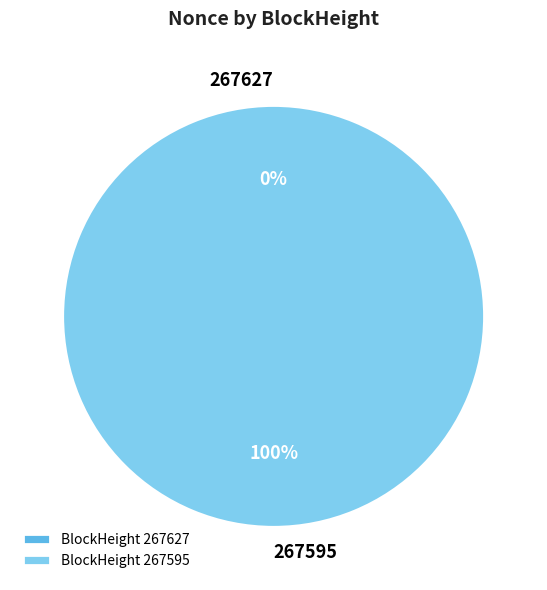

What is the total percentage of 267627 and 267595?

100.0%